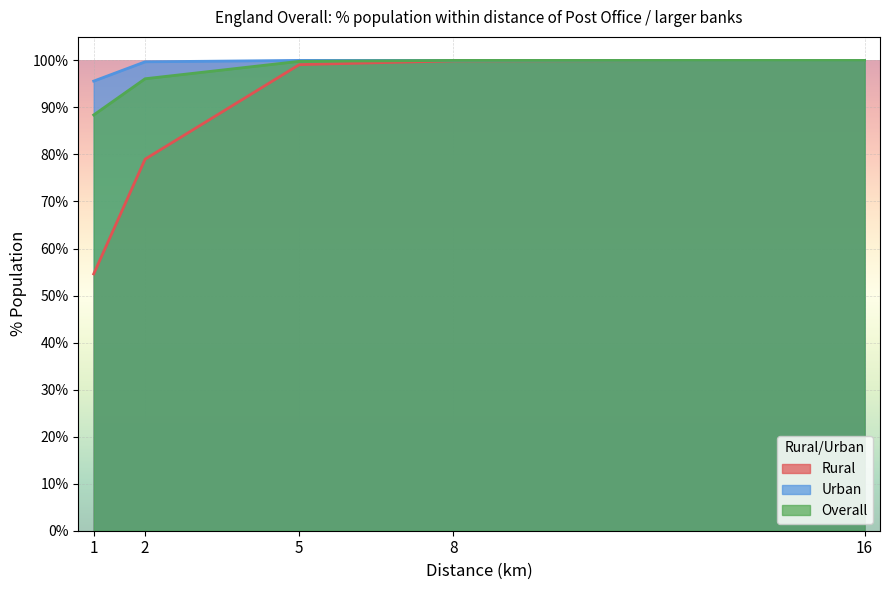

True or false: Overall has more than 0 interior local peaks.

False